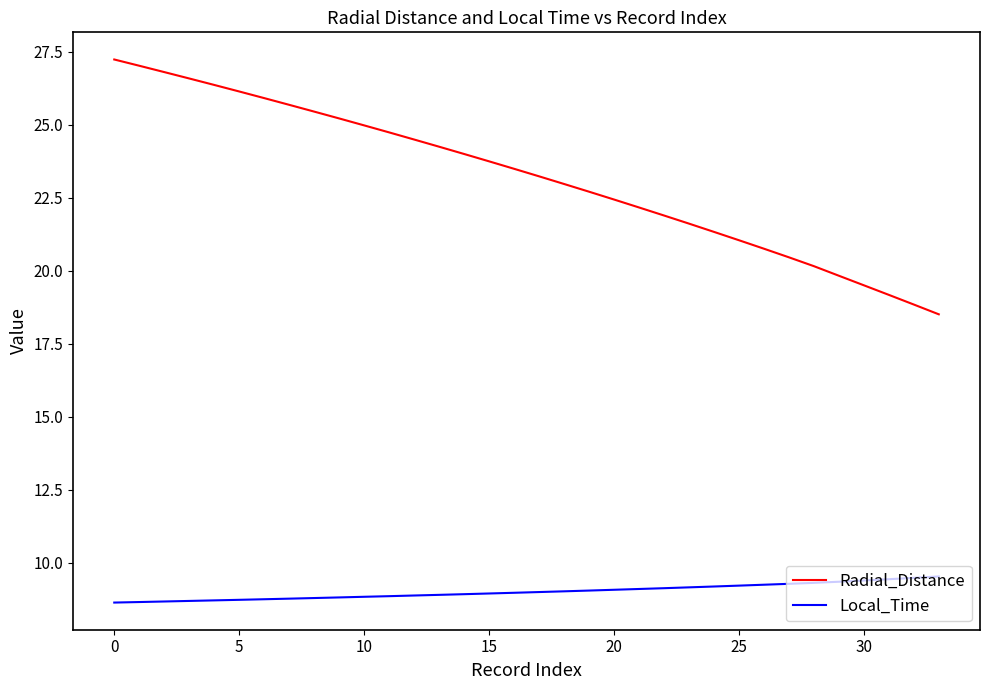

Which series has the widest spread of values?

Radial_Distance